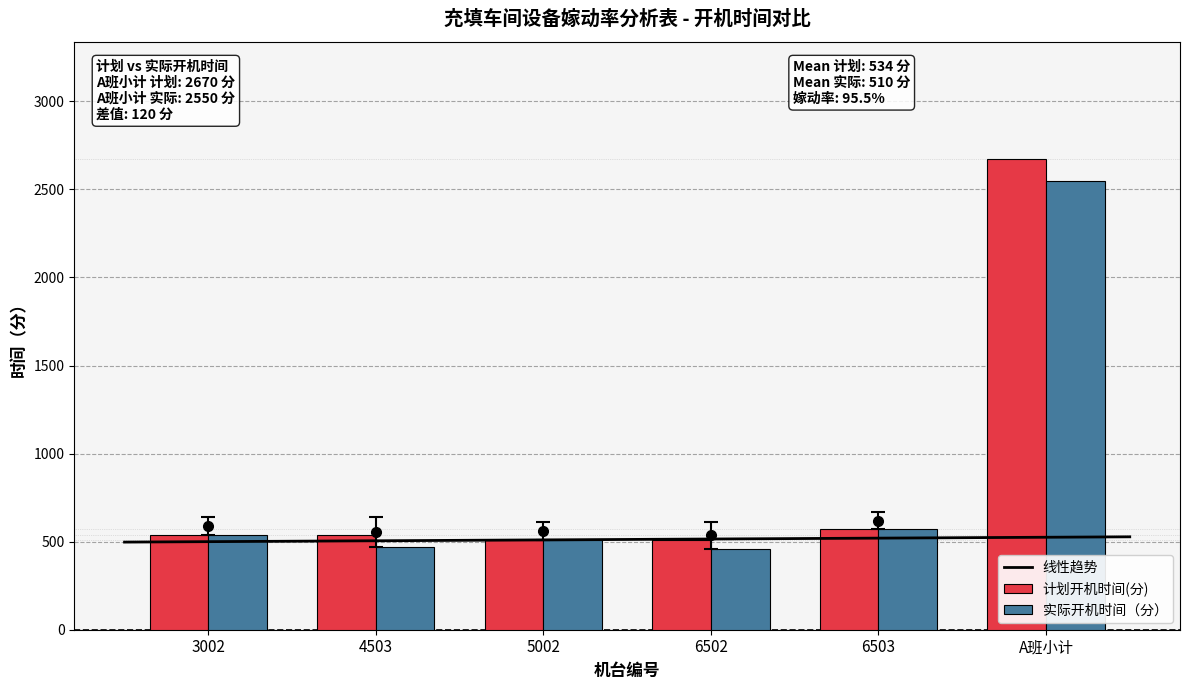

Rank the series at 4503 from lowest to highest value.

实际开机时间（分）, 计划开机时间(分)